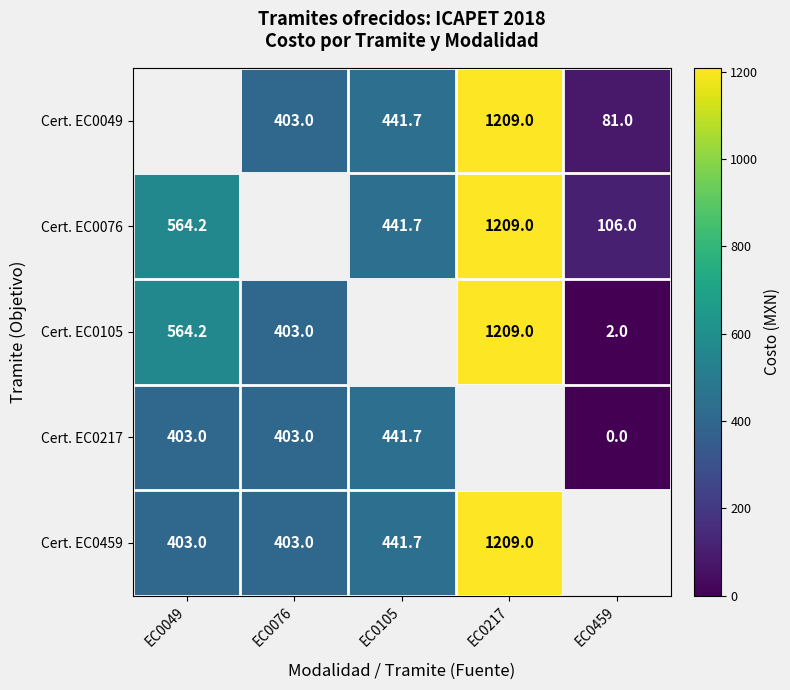

What is the sum of the Cert. EC0217 values at EC0049 and EC0459?

403.0